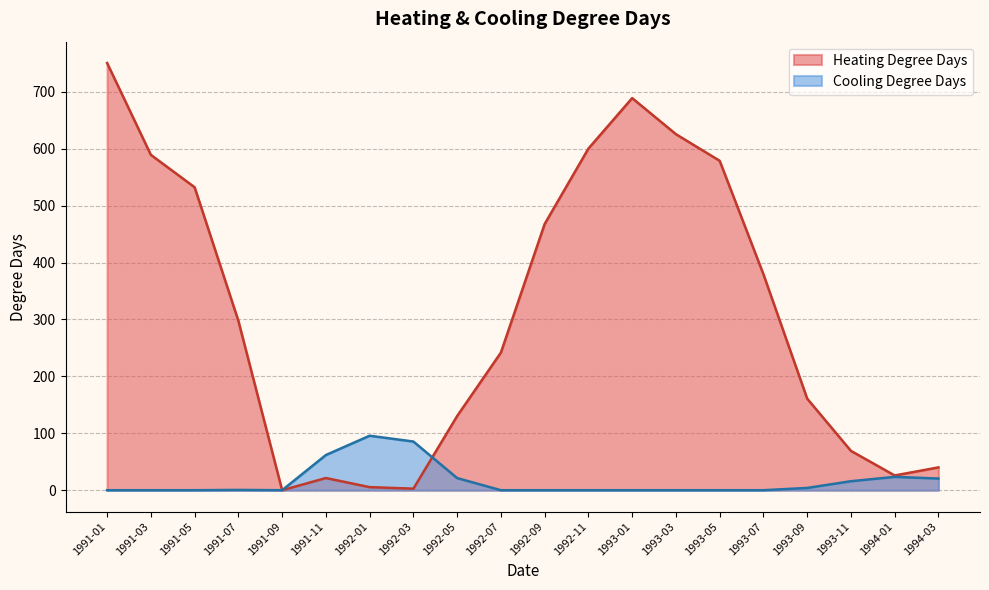

What is the average value of the Cooling Degree Days series?

16.4